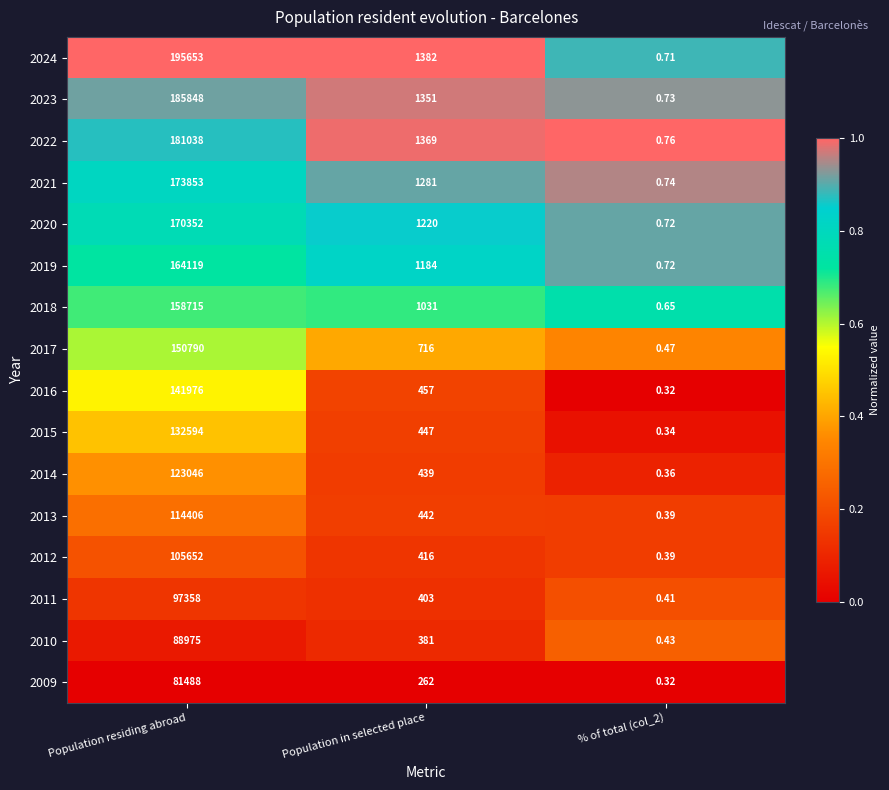

Where does the 2018 series first go above 1031?

Population residing abroad